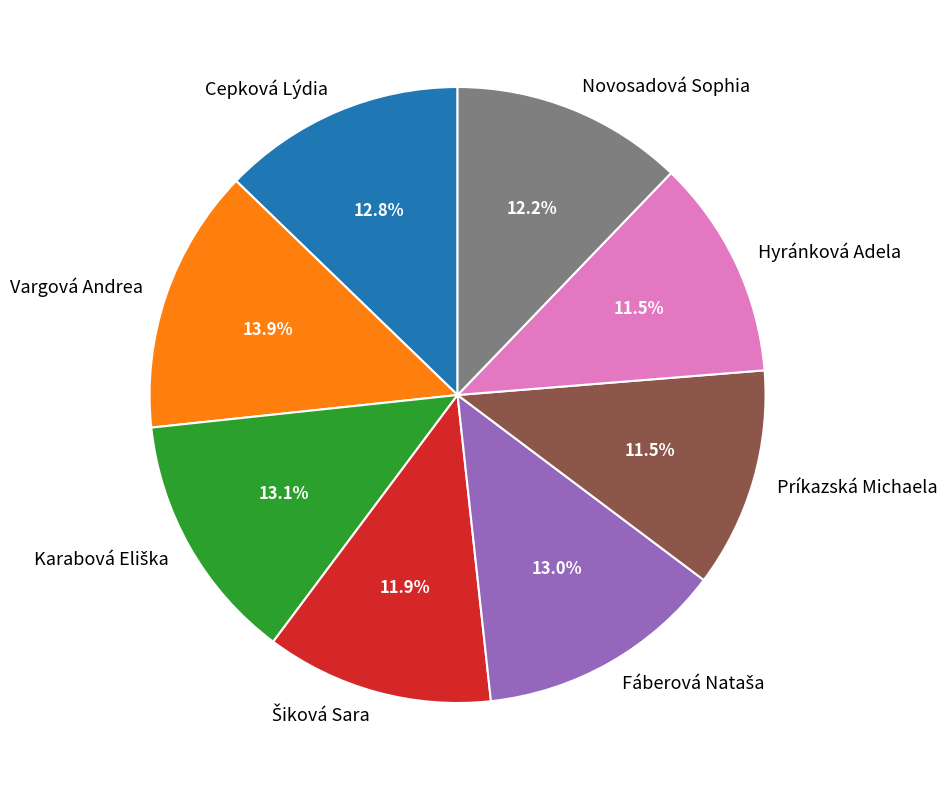

Is Vargová Andrea the majority of the pie?

No